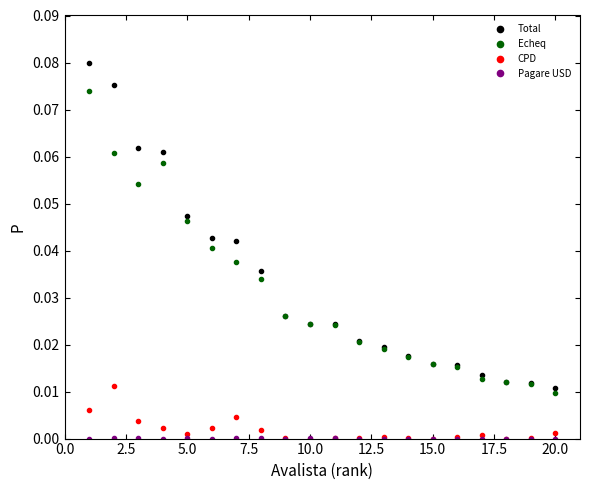

True or false: CPD and Total cross at least once.

False